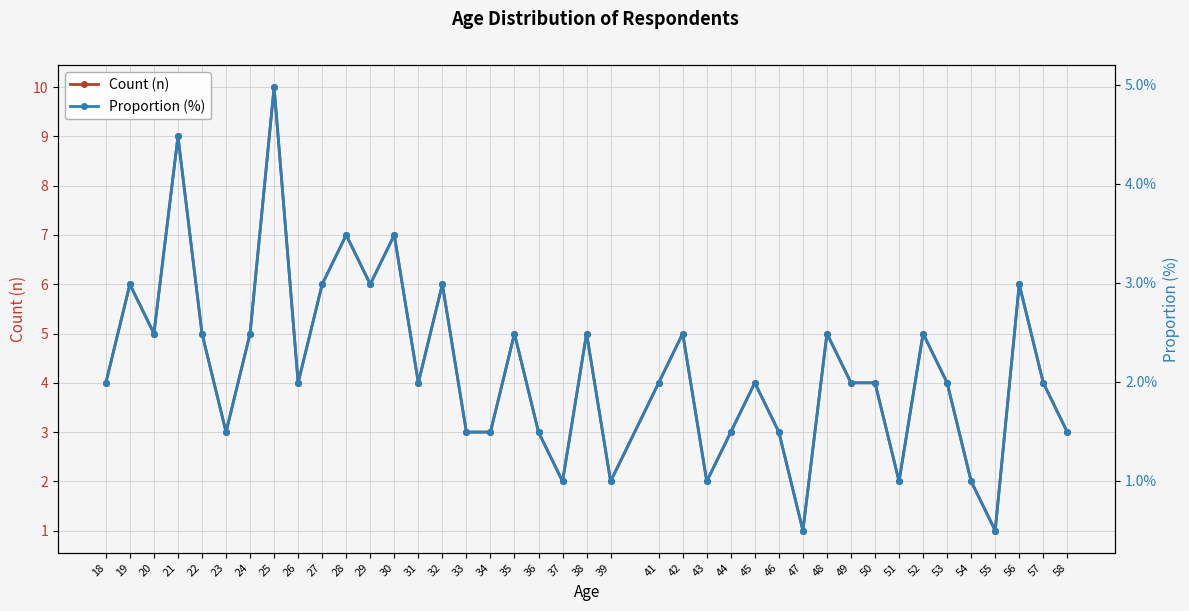

What is the difference between the Count (n) values at 21 and 54?

7